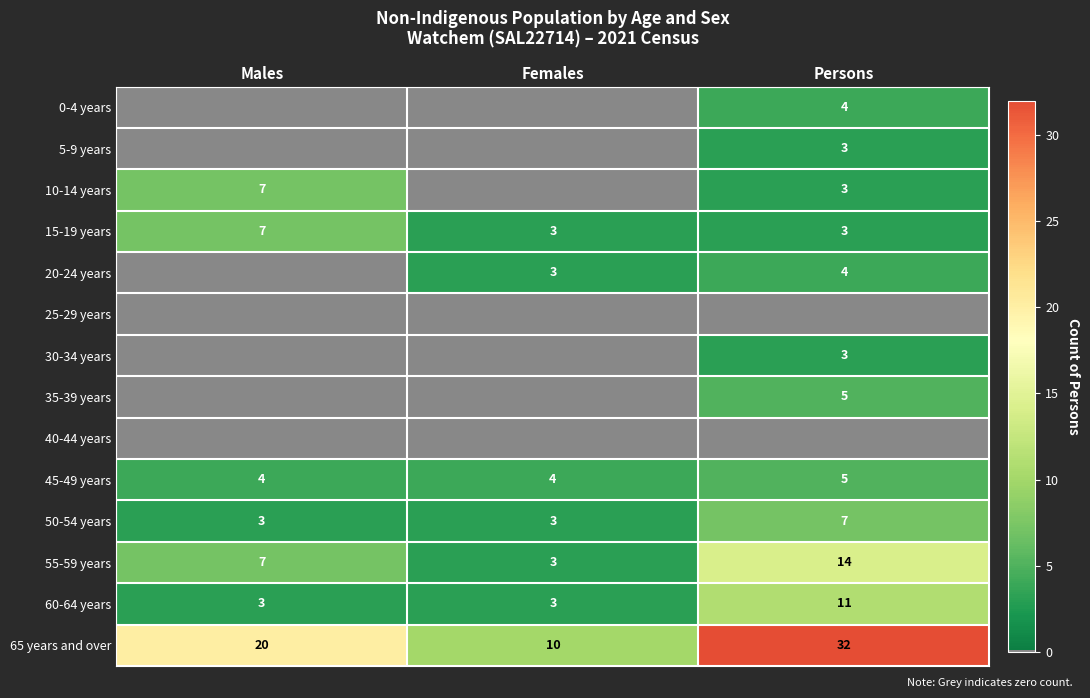

What is the sum of all 50-54 years values?

13